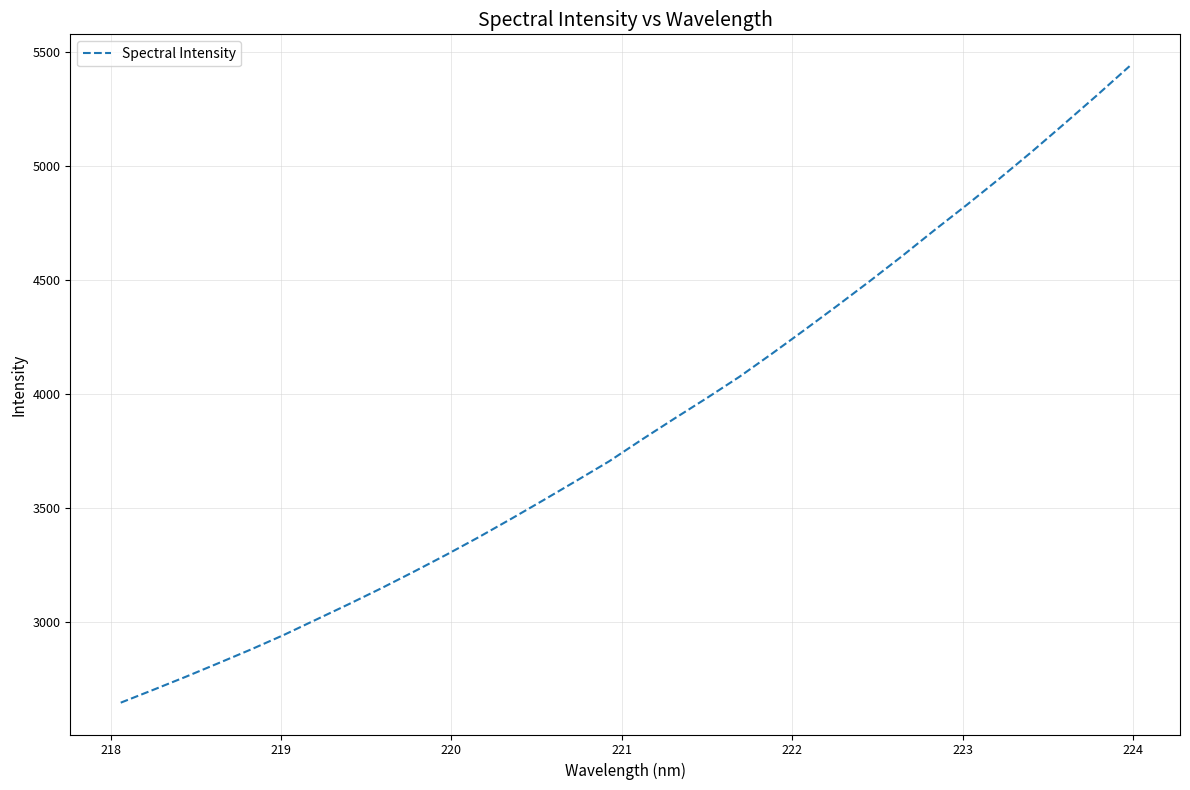

What is the smallest value displayed?

2644.0